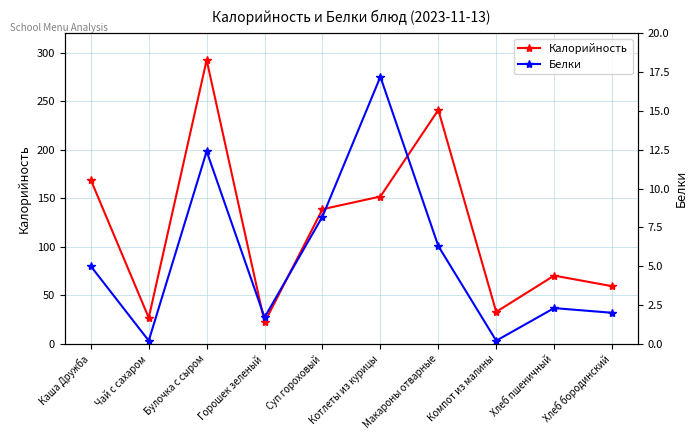

How many data points in Калорийность are above 138?

5